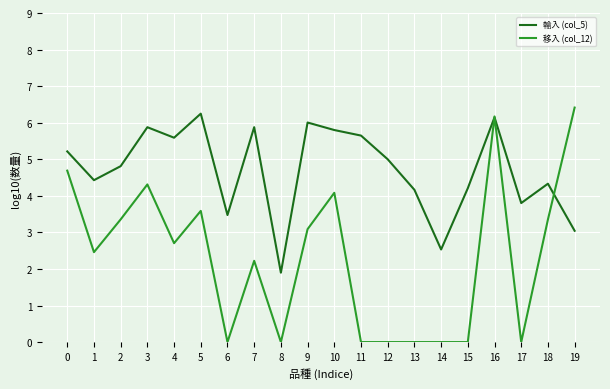

At which category does 輸入 (col_5) reach its first local valley?

1